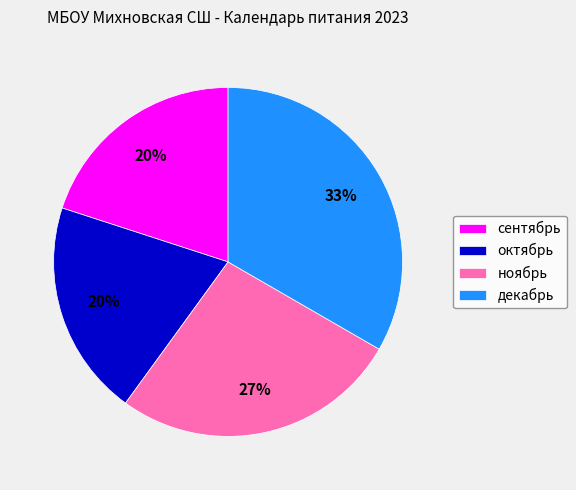

Is декабрь the majority of the pie?

No